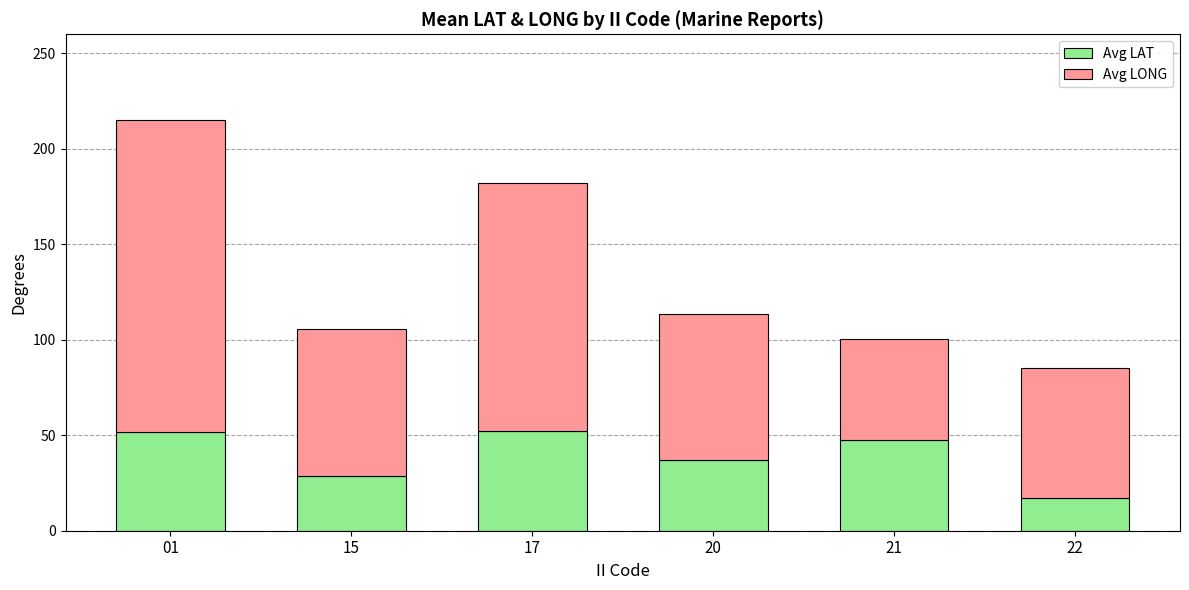

What is the sum of all Avg LAT values?

234.9